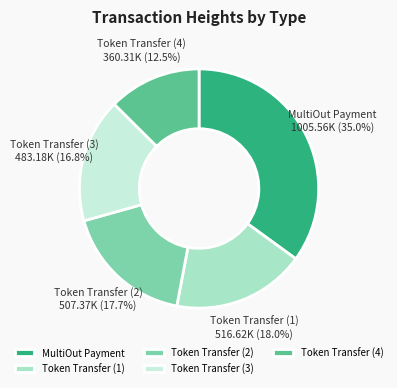

Which category has the smallest portion of the pie?

Token Transfer (4)